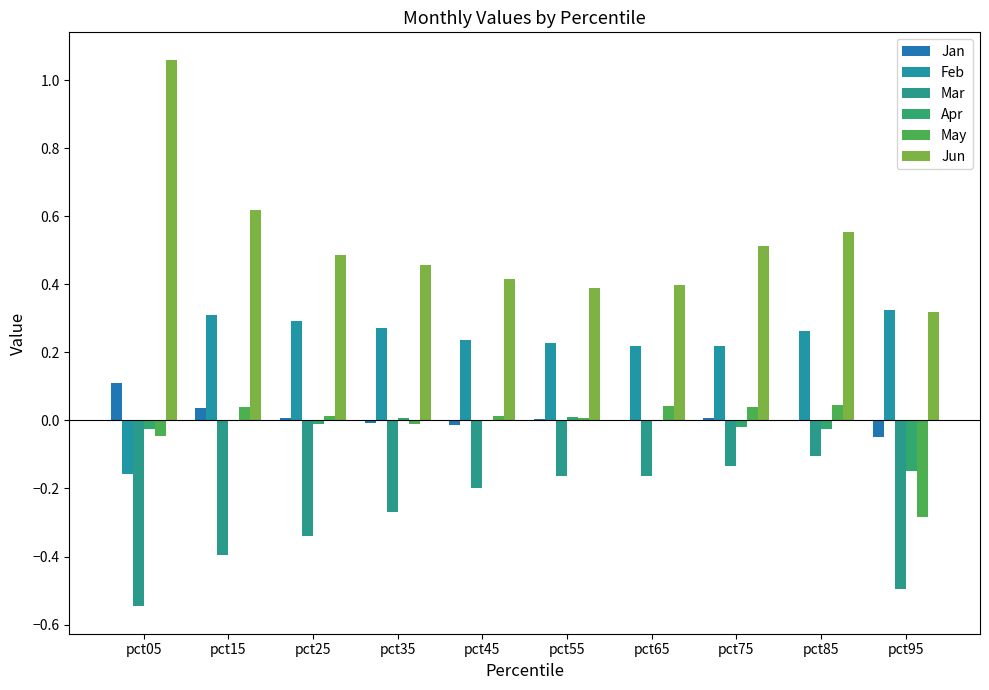

True or false: May has a value of -0.3 at pct95.

True